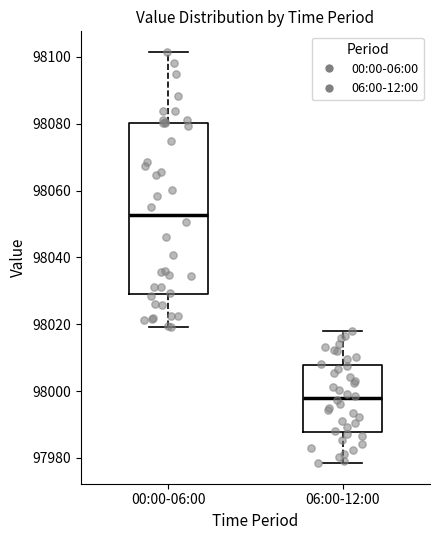

Where does the lower whisker of the box for 06:00-12:00 end on the y-axis? The values are not printed on the chart, so give them approximately, as read against the axis.

97978